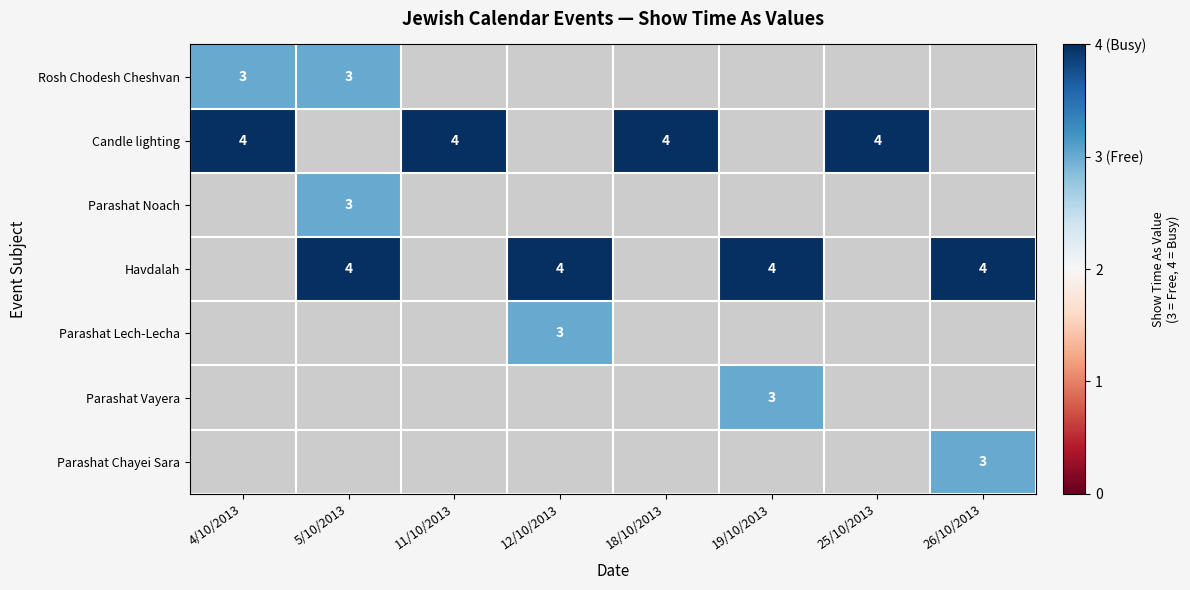

At which category does the chart reach its minimum across all series?

4/10/2013